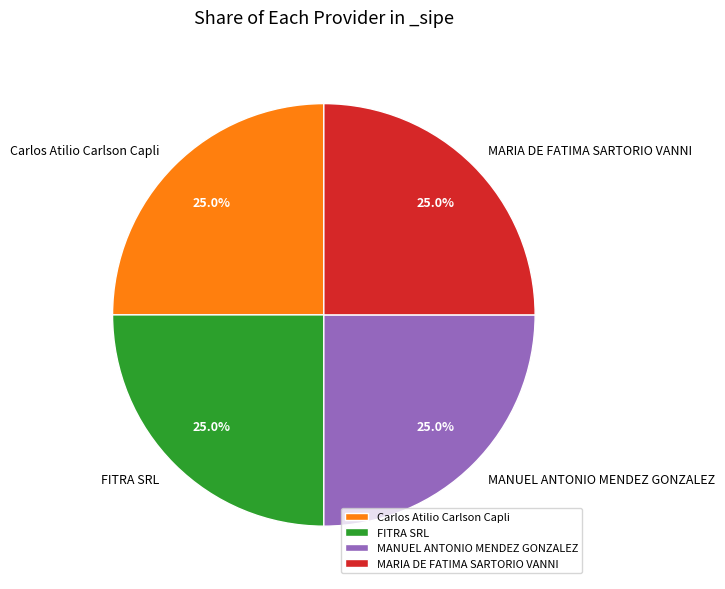

Count the number of slices in the pie.

4